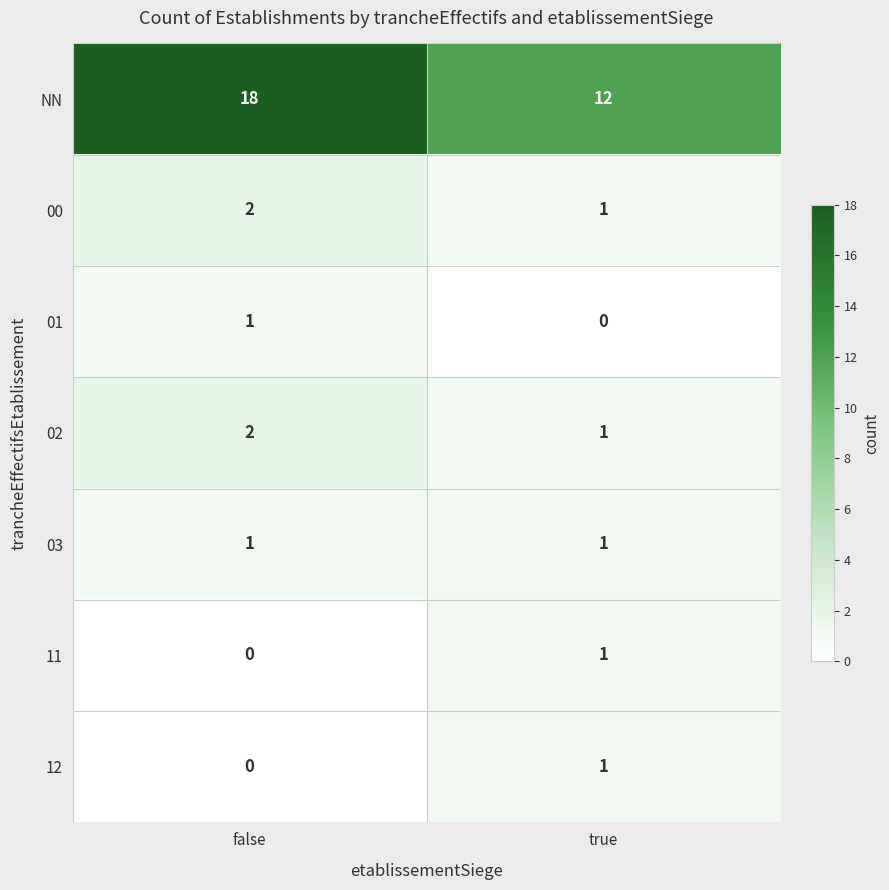

What is the sum of the 02 values at false and true?

3